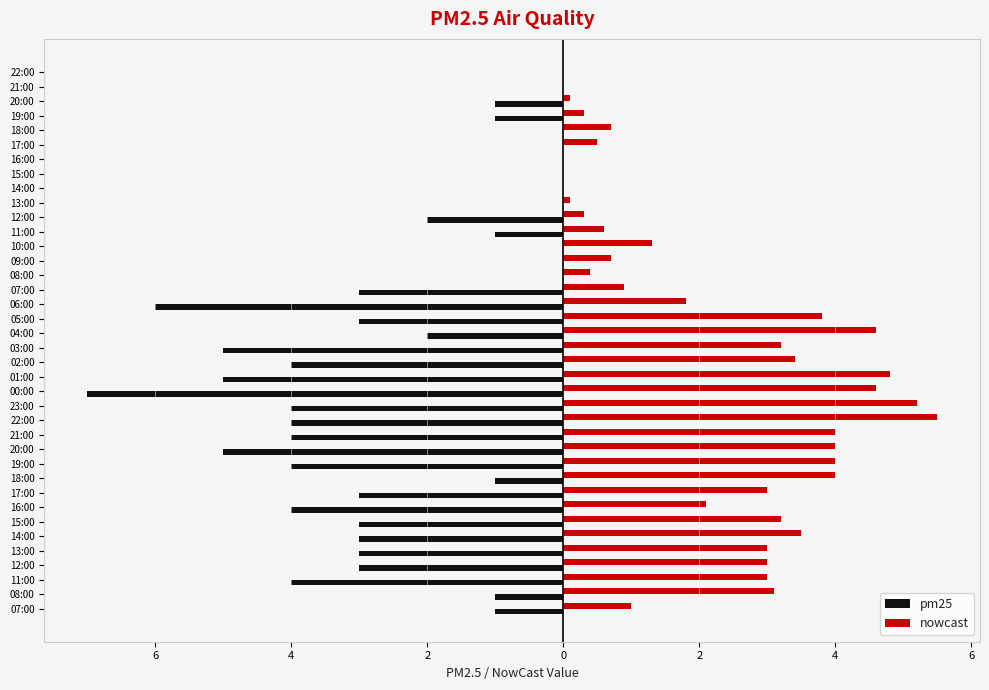

What are all the series names shown in the legend?

pm25, nowcast